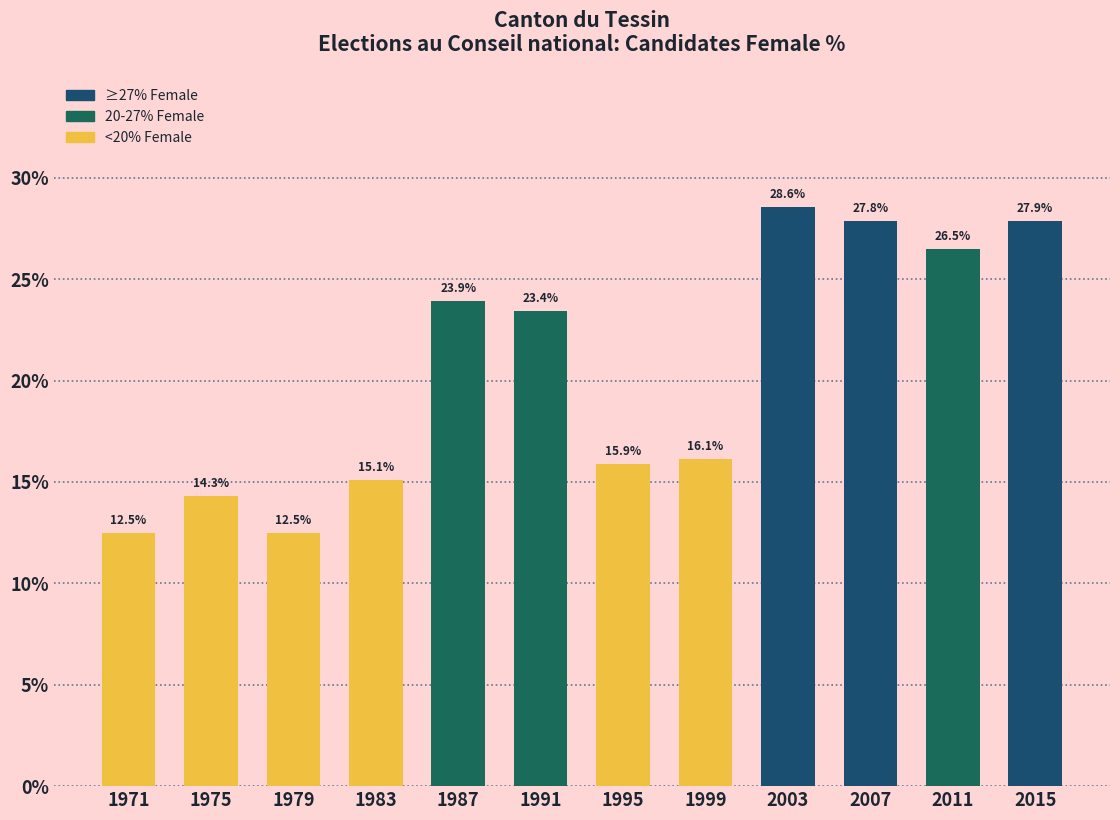

Reading left to right, extract all data points from this chart.

1971=12.5	1975=14.3	1979=12.5	1983=15.1	1987=23.9	1991=23.4	1995=15.9	1999=16.1	2003=28.6	2007=27.8	2011=26.5	2015=27.9